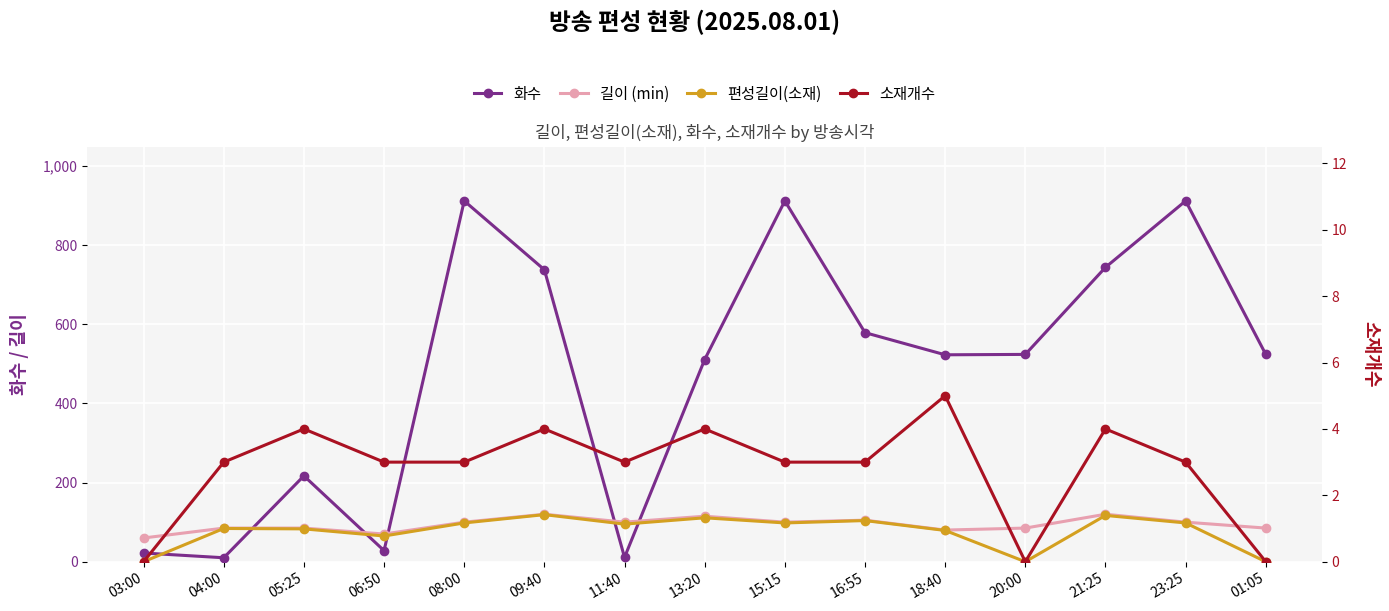

In 길이 (min), how many points are lower than both neighbors (excluding endpoints)?

4